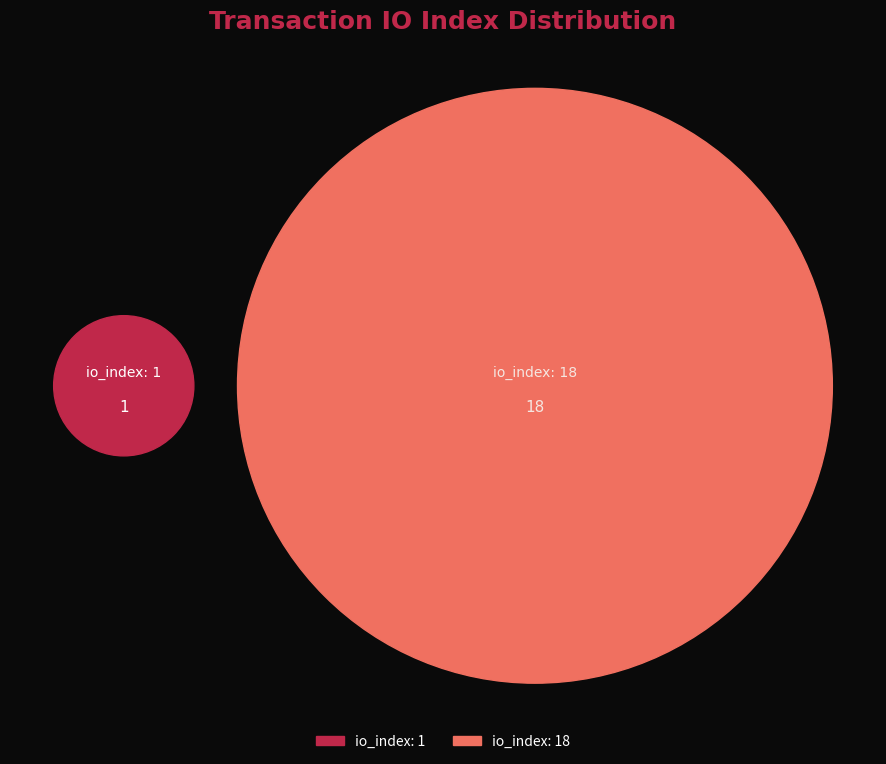

To the nearest percent, what percentage of the pie is tx_index_1?

5%